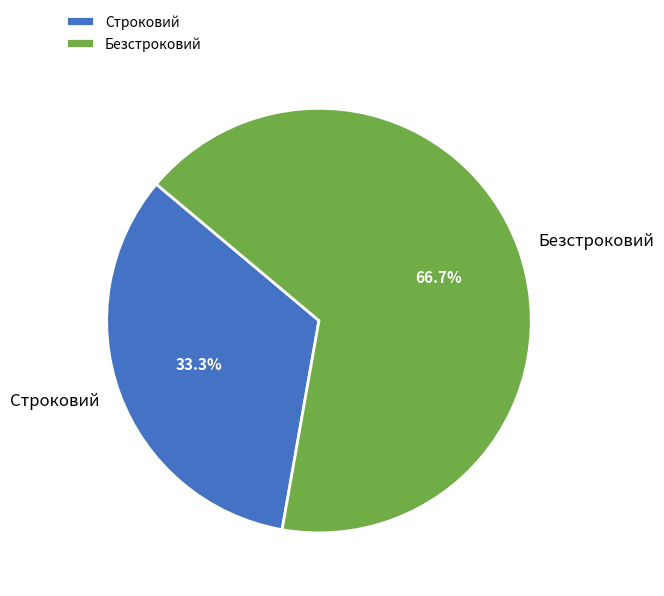

How many slices are in this pie chart?

2